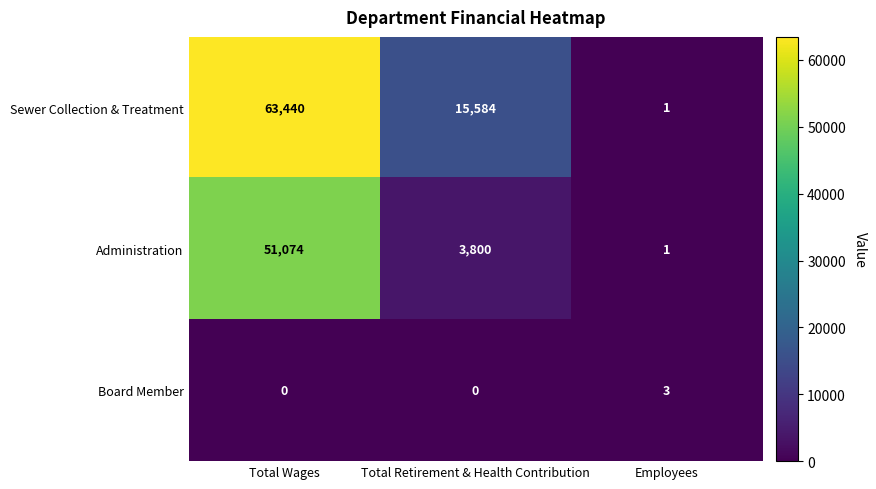

Which series has the widest spread of values?

Sewer Collection & Treatment